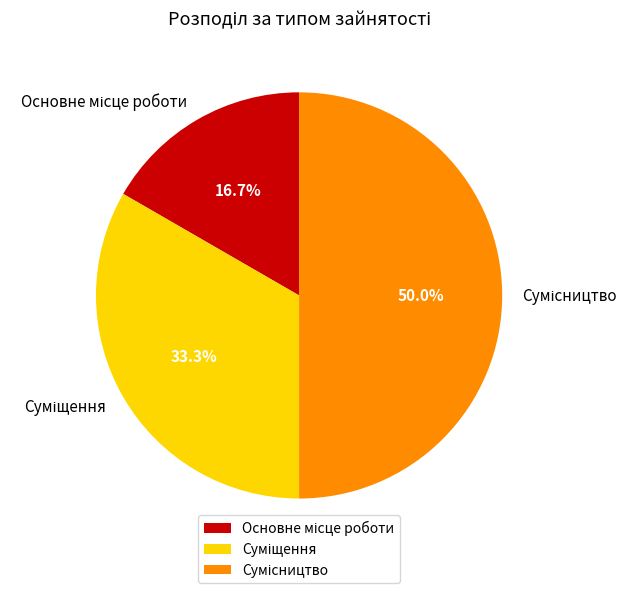

What percentage do Сумісництво and Суміщення together represent?

83.3%